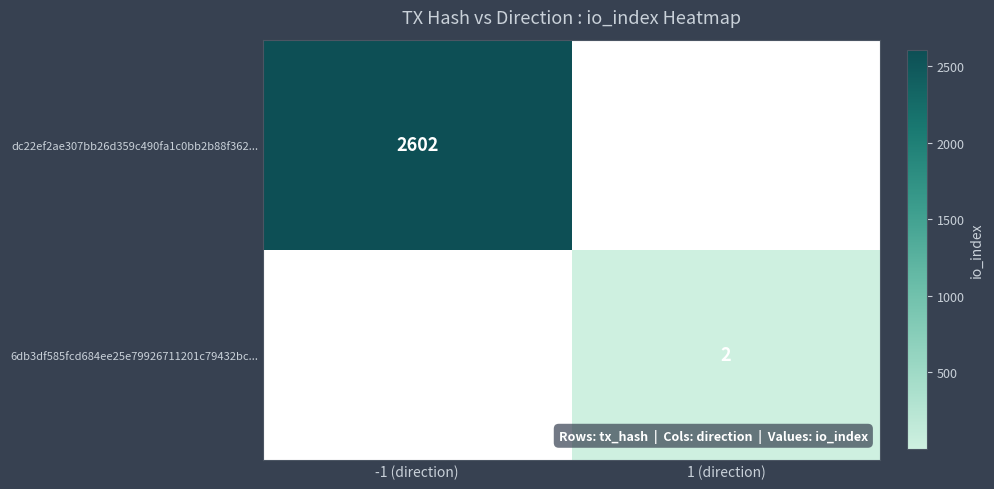

Is it true that 6db3df585fcd684ee25e79926711201c79432bc... equals 2 at 1 (direction)?

True